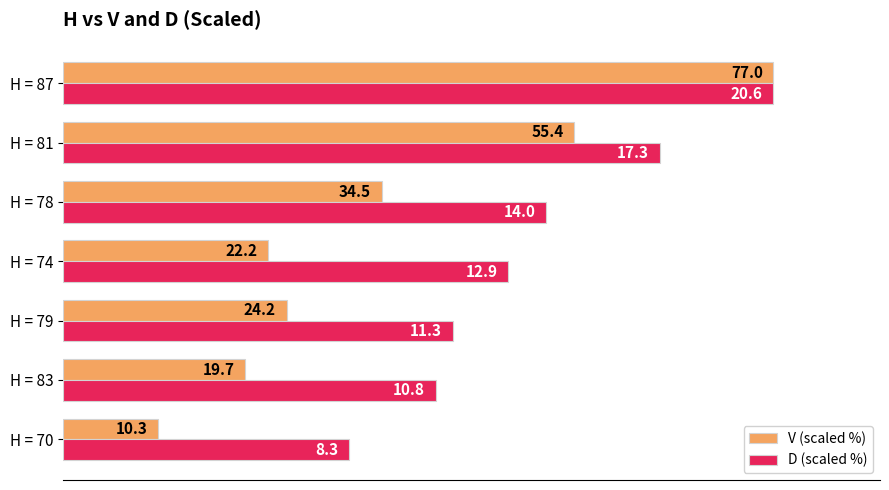

What are all the series names shown in the legend?

V (scaled %), D (scaled %)